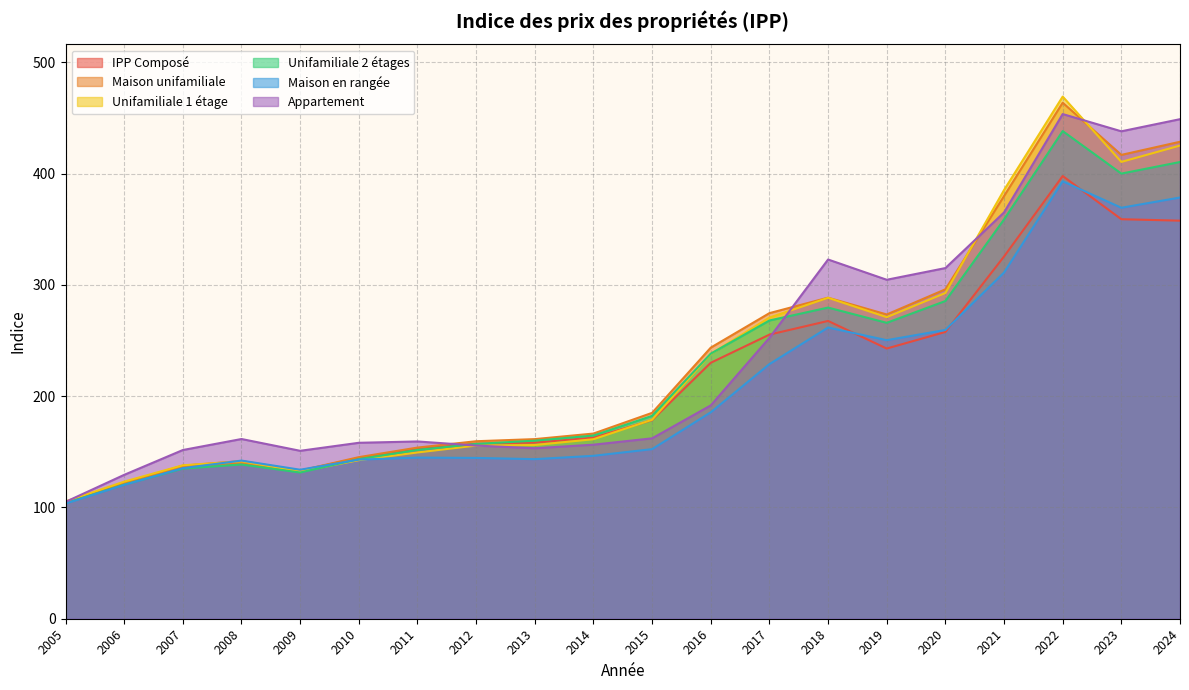

How many lines are shown in the chart?

6